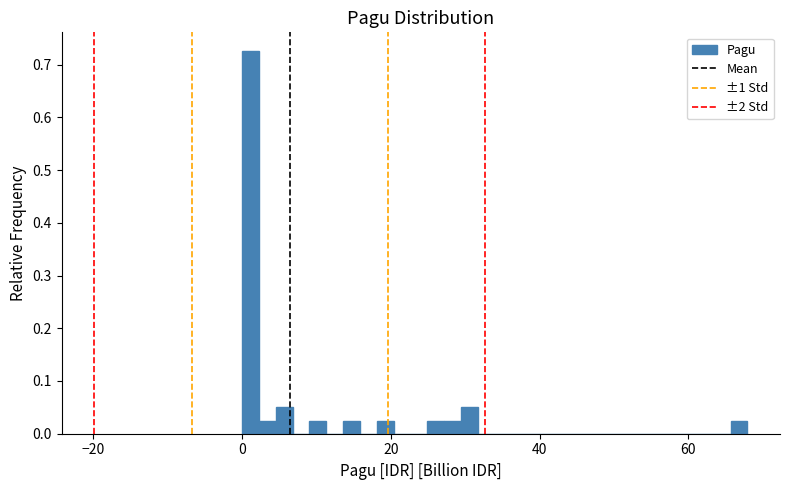

Around what value on the x-axis is the tallest bar? Give the approximate position of its centre, as read against the axis.

2